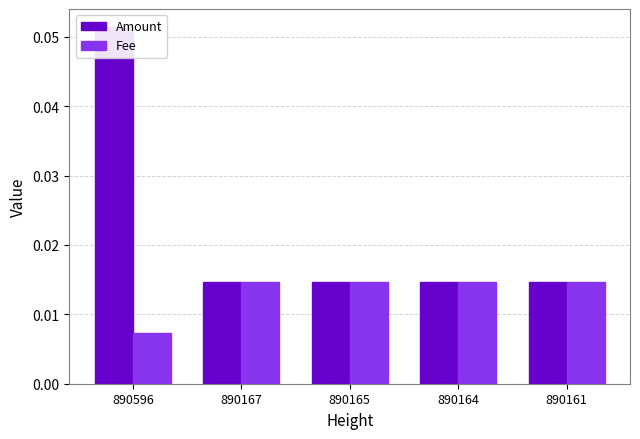

Reading right to left, transcribe all the data shown in this chart.

Amount: 0.0	0.0	0.0	0.0	0.1
Fee: 0.0	0.0	0.0	0.0	0.0